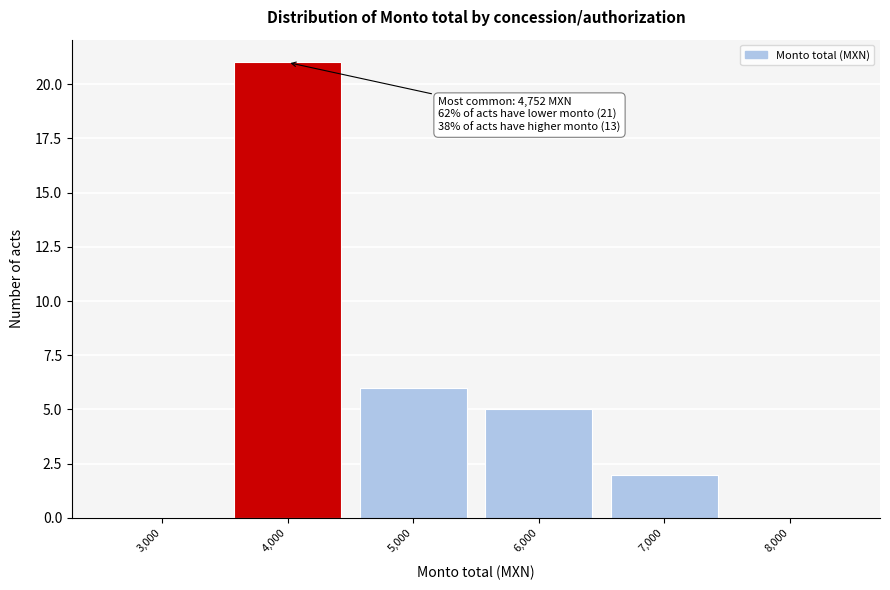

Reading left to right, what are all the values shown in this chart?

3,000=0	4,000=21	5,000=6	6,000=5	7,000=2	8,000=0